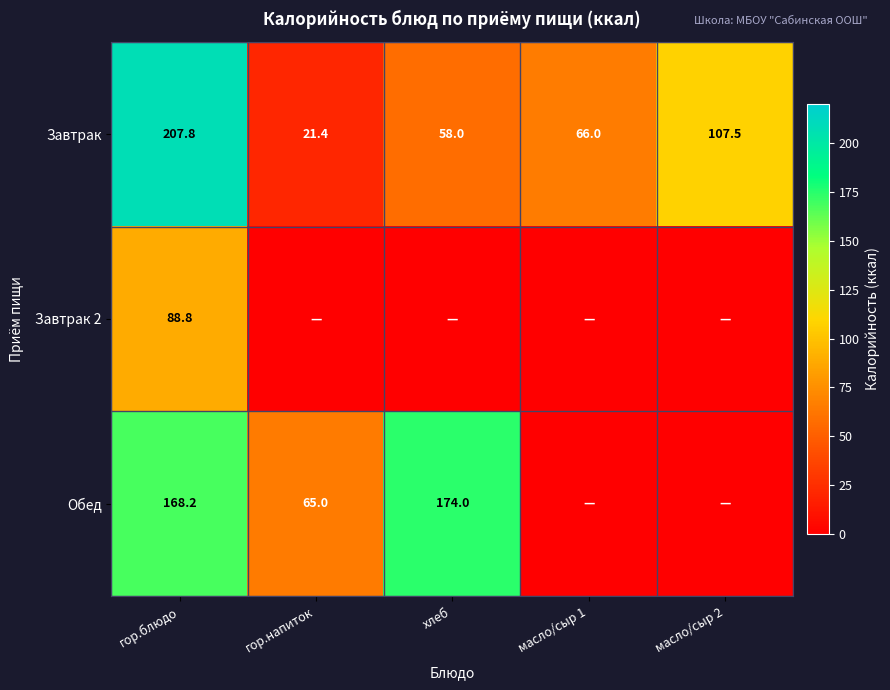

What value does the Завтрак series have at гор.блюдо?

207.8